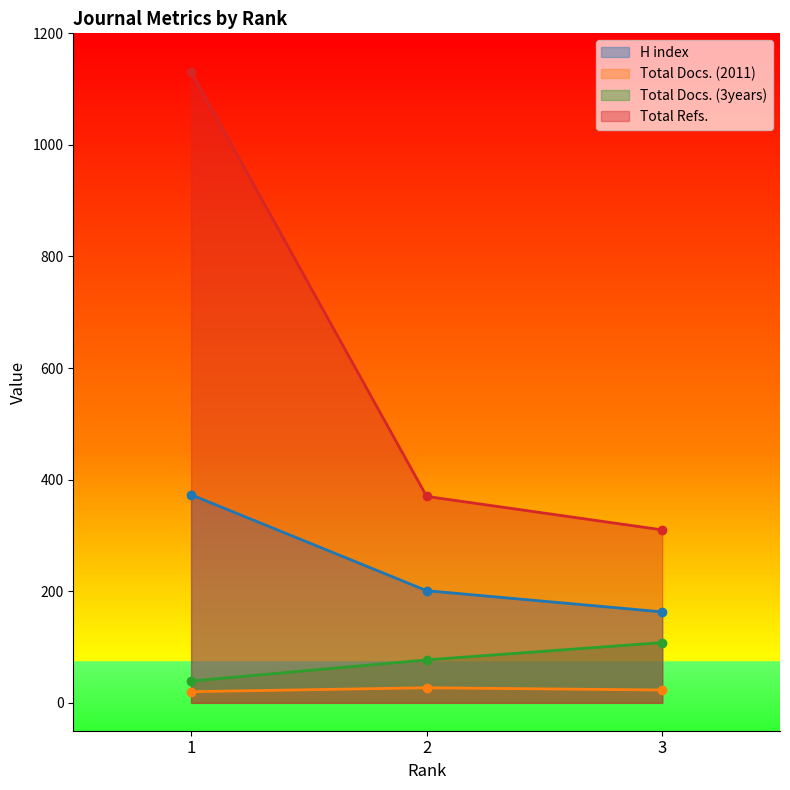

Which category has the lowest value in the Total Docs. (3years) series?

1